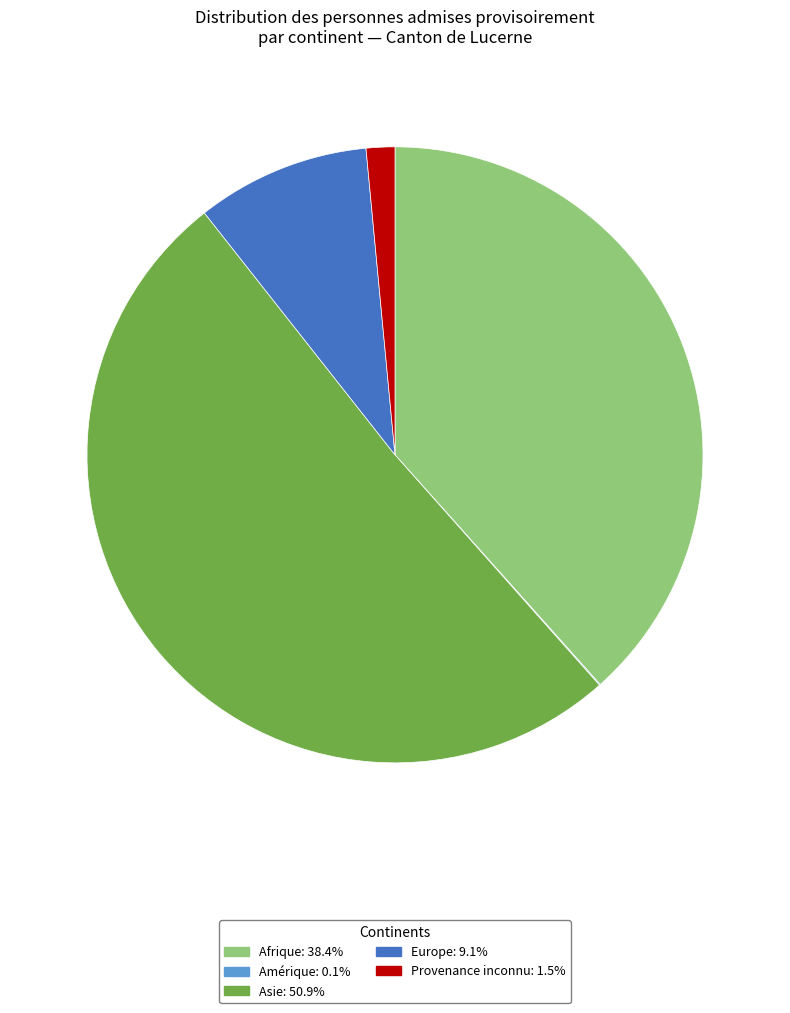

Is there a majority slice in this chart?

Yes